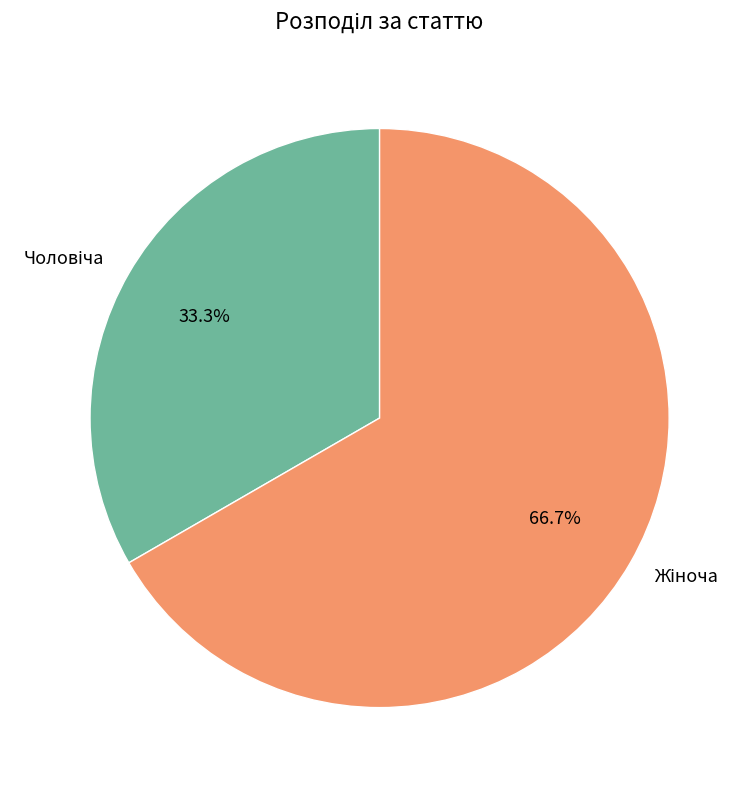

Is there any slice that represents more than half of the pie?

Yes